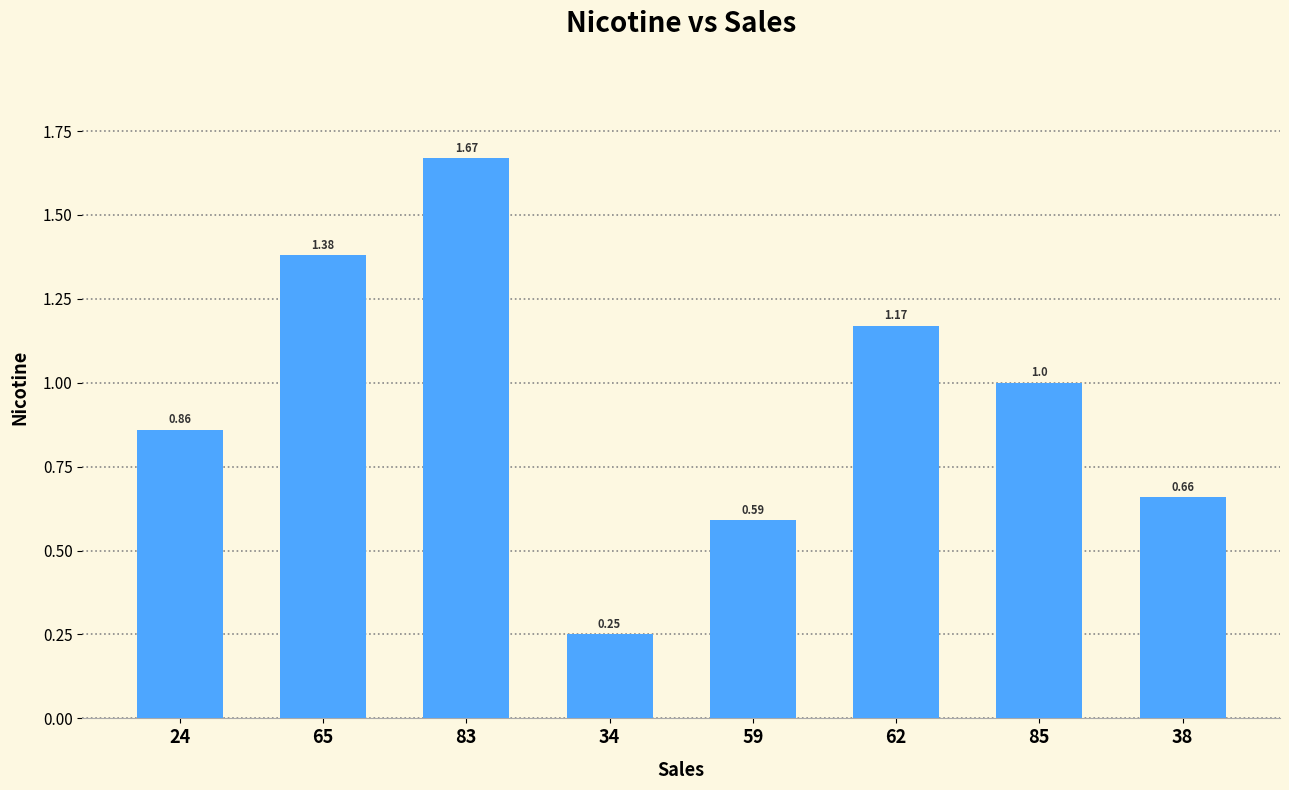

What is the change in value from 34 to 38?

+0.4